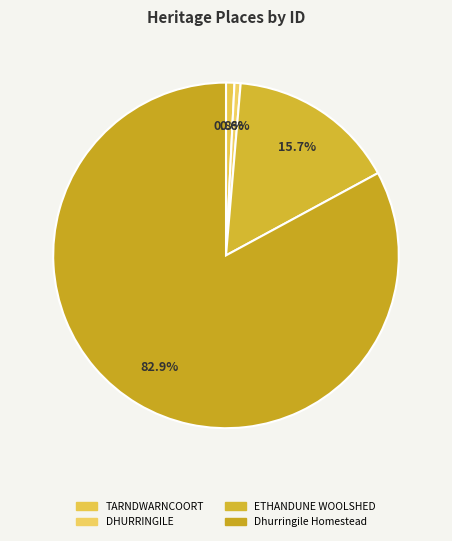

To the nearest percent, what is the average slice percentage?

25%